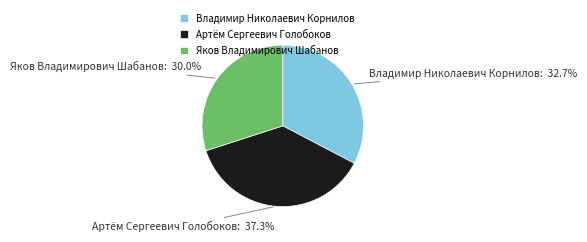

Count the number of slices in the pie.

3